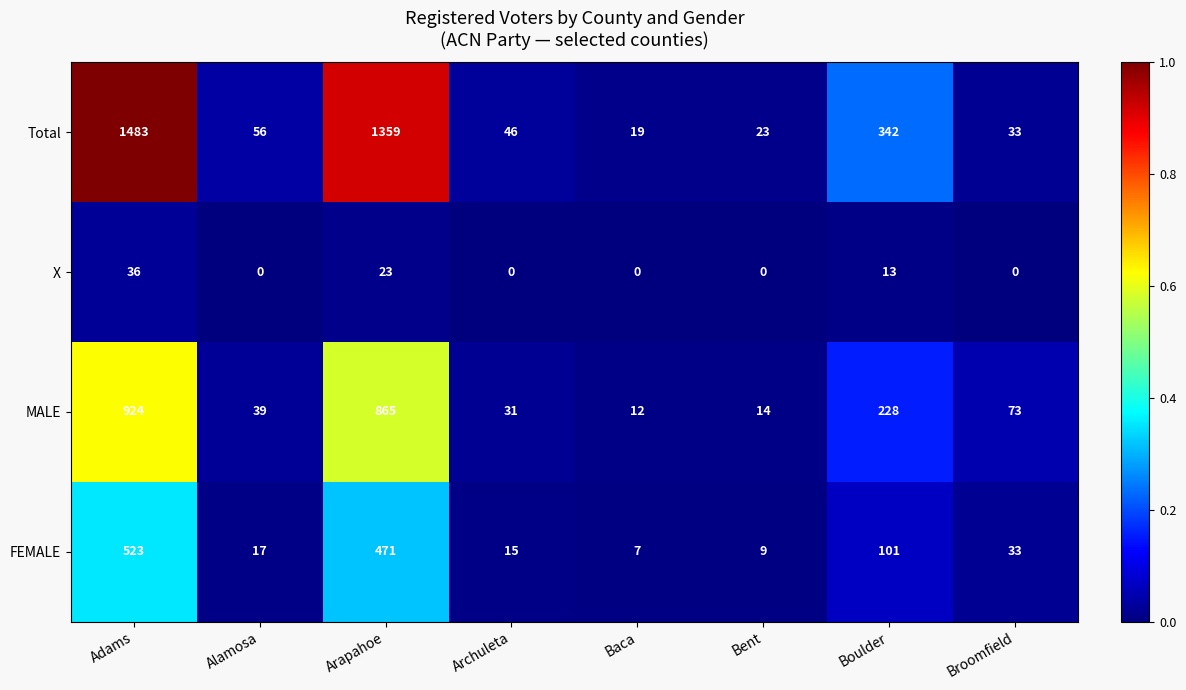

Is the value of Total at Bent greater than the value of X at Baca?

Yes